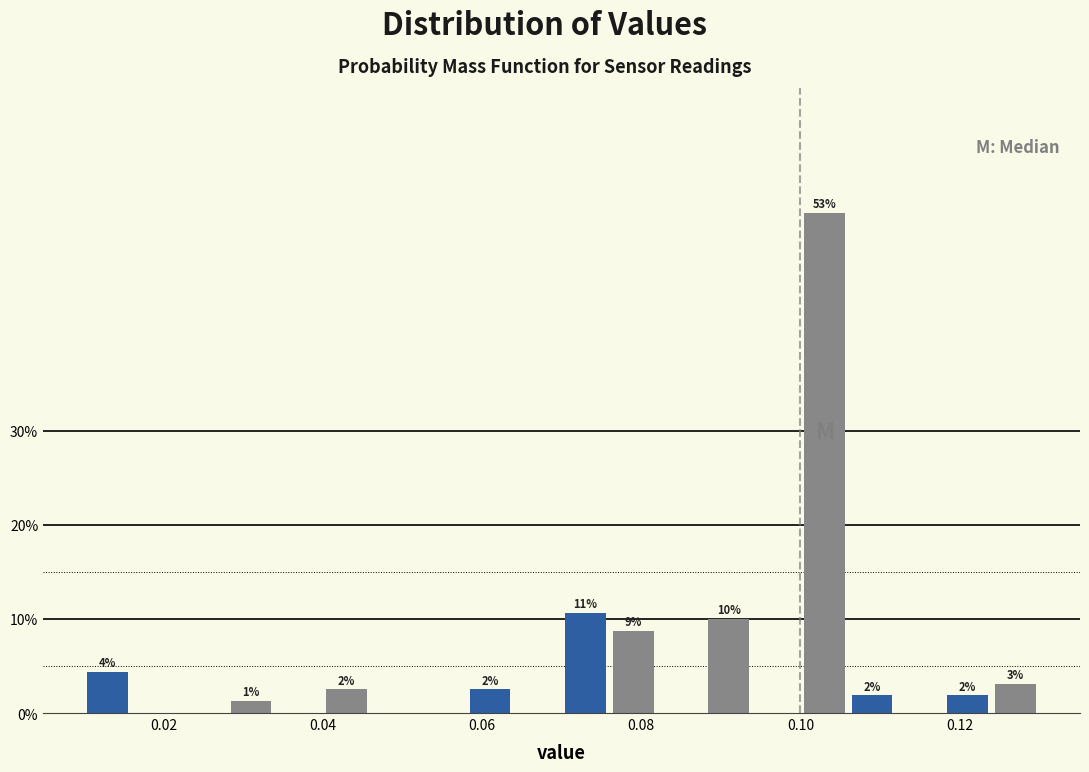

Read against the x-axis, roughly where is the centre of the tallest bar?

0.104